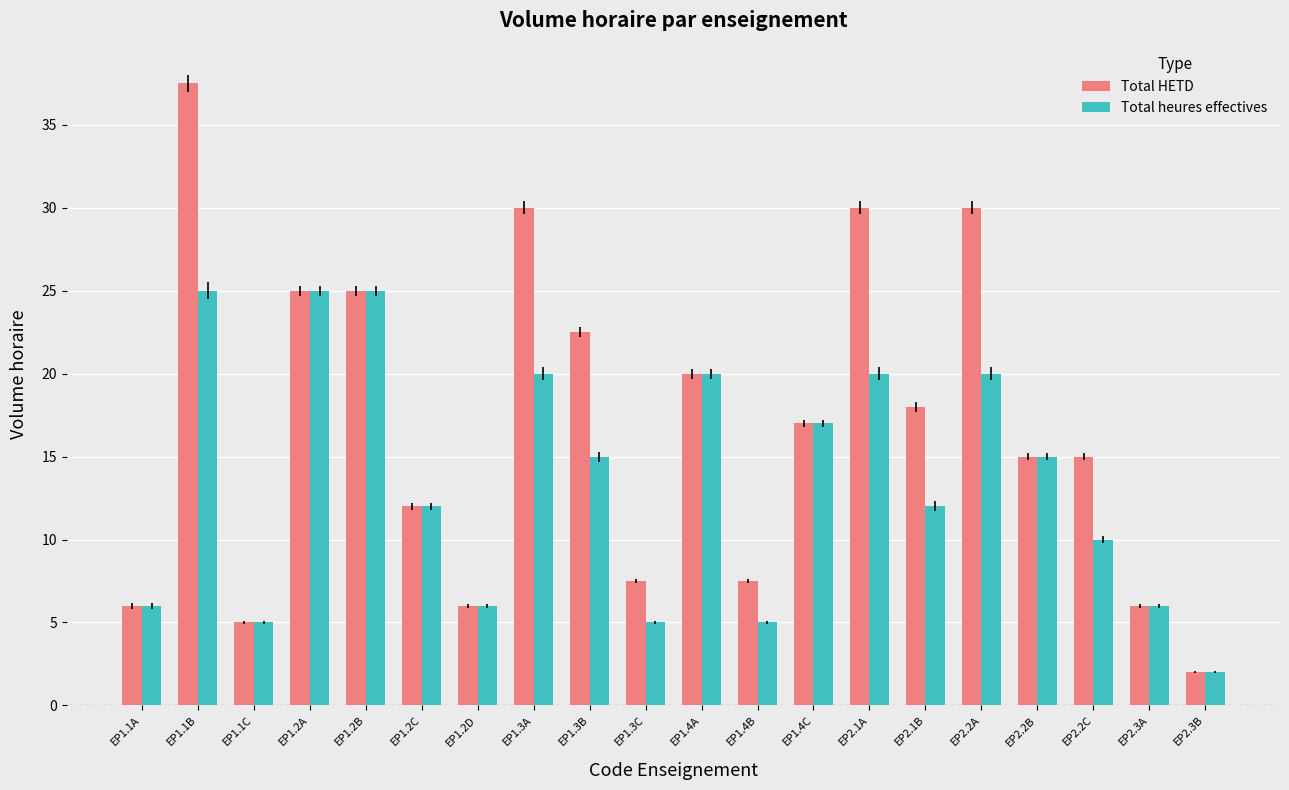

Reading left to right, what are all the values shown in this chart?

Total HETD: EP1.1A=6.0	EP1.1B=37.5	EP1.1C=5.0	EP1.2A=25.0	EP1.2B=25.0	EP1.2C=12.0	EP1.2D=6.0	EP1.3A=30.0	EP1.3B=22.5	EP1.3C=7.5	EP1.4A=20.0	EP1.4B=7.5	EP1.4C=17.0	EP2.1A=30.0	EP2.1B=18.0	EP2.2A=30.0	EP2.2B=15.0	EP2.2C=15.0	EP2.3A=6.0	EP2.3B=2.0
Total heures effectives: EP1.1A=6.0	EP1.1B=25.0	EP1.1C=5.0	EP1.2A=25.0	EP1.2B=25.0	EP1.2C=12.0	EP1.2D=6.0	EP1.3A=20.0	EP1.3B=15.0	EP1.3C=5.0	EP1.4A=20.0	EP1.4B=5.0	EP1.4C=17.0	EP2.1A=20.0	EP2.1B=12.0	EP2.2A=20.0	EP2.2B=15.0	EP2.2C=10.0	EP2.3A=6.0	EP2.3B=2.0